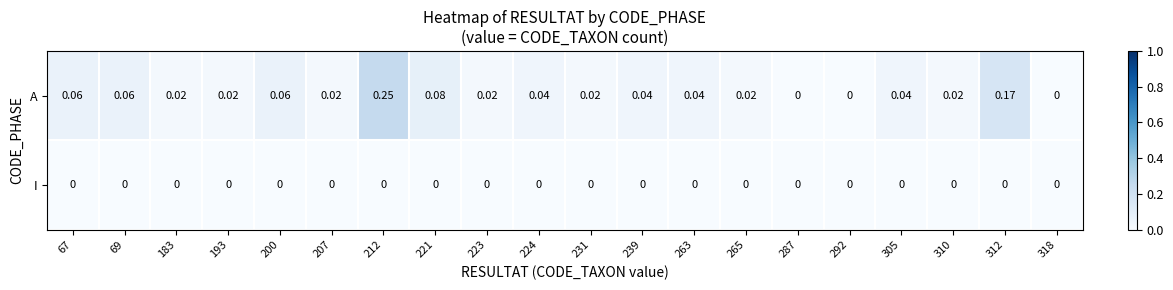

Between 69 and 239, which series saw the biggest shift?

A